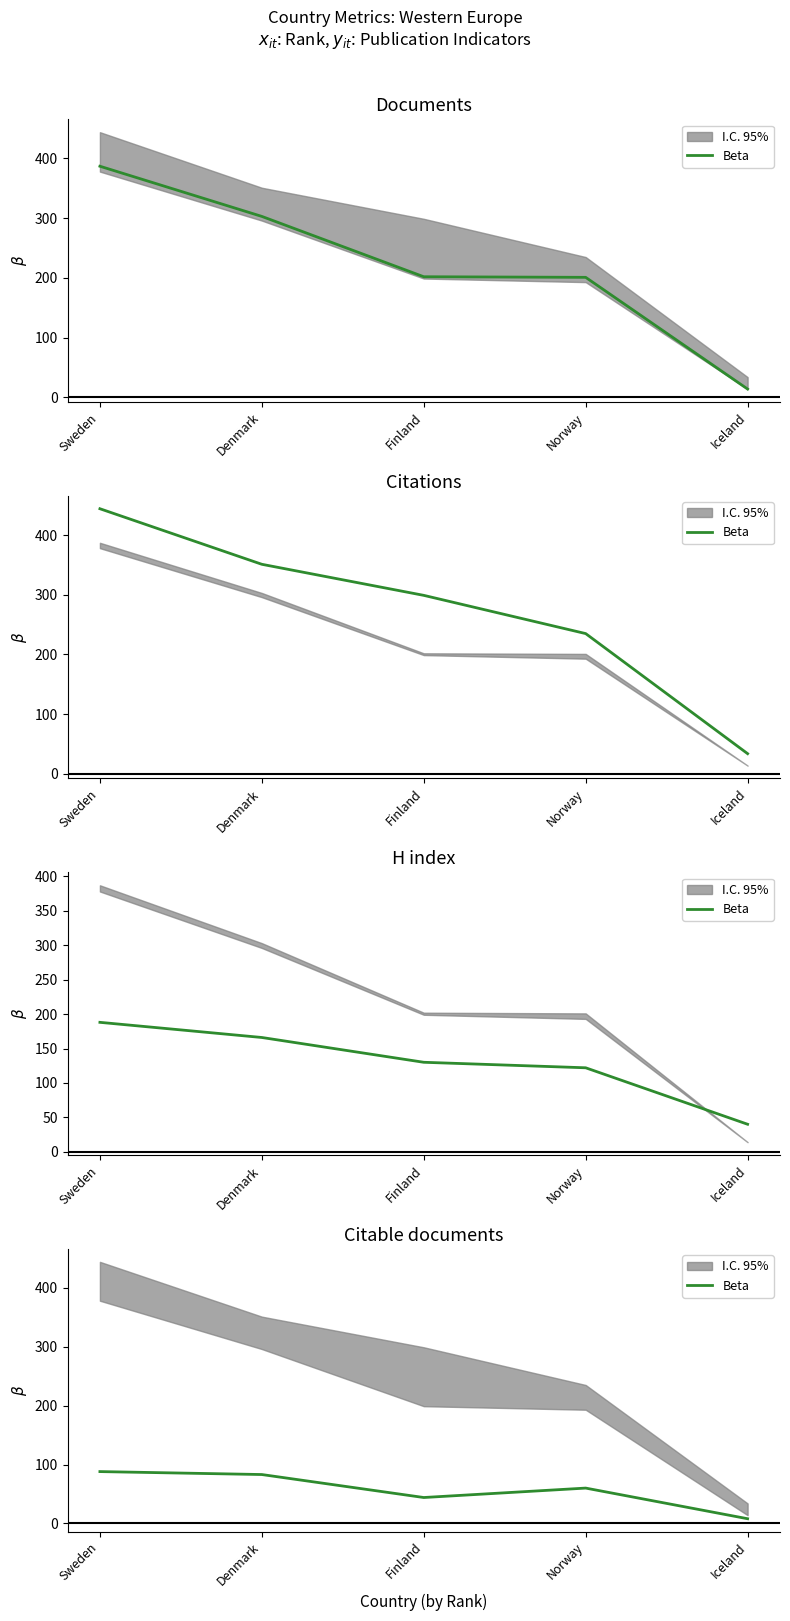

At which category does the data reach its first local valley?

Finland